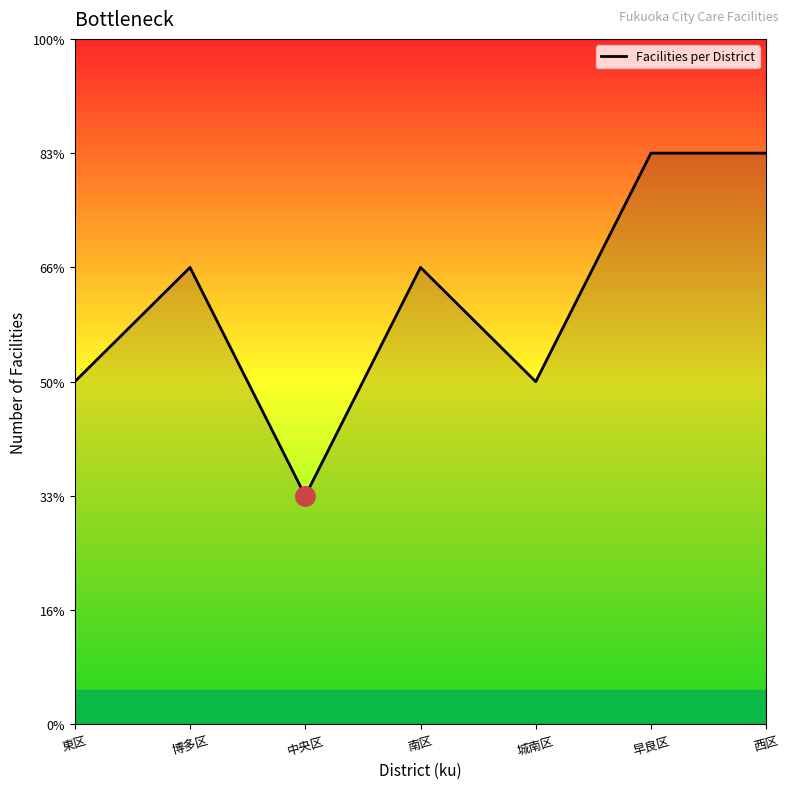

Where is the first local minimum?

中央区